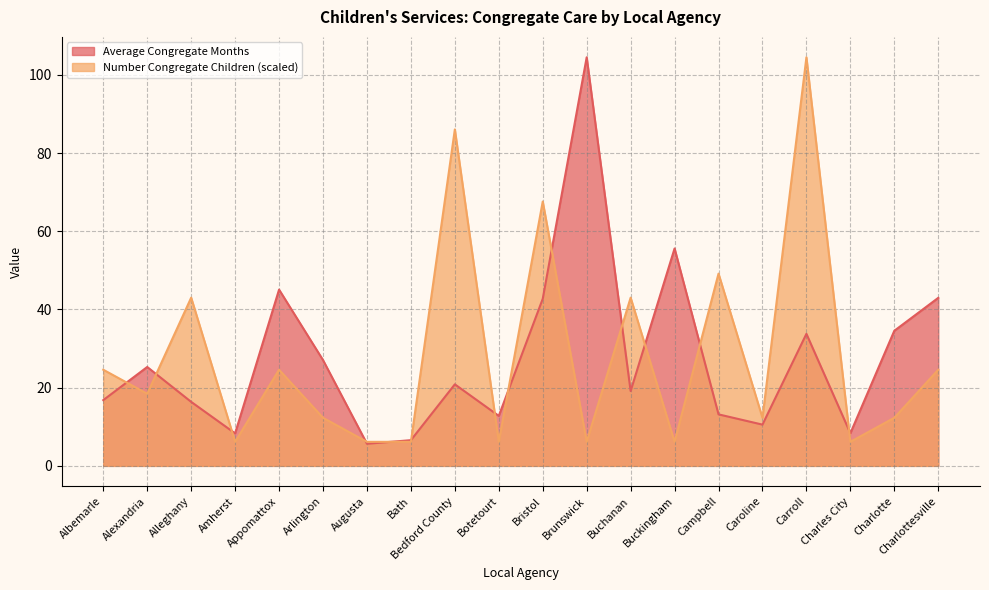

Reading left to right, transcribe all the data shown in this chart.

Average Congregate Months: Albemarle=16.8	Alexandria=25.3	Alleghany=16.4	Amherst=8.3	Appomattox=45.1	Arlington=27.1	Augusta=5.7	Bath=6.6	Bedford County=20.9	Botetourt=12.8	Bristol=42.7	Brunswick=104.5	Buchanan=19.1	Buckingham=55.6	Campbell=13.2	Caroline=10.5	Carroll=33.8	Charles City=8.3	Charlotte=34.5	Charlottesville=43.0
Number Congregate Children: Albemarle=24.6	Alexandria=18.4	Alleghany=43.0	Amherst=6.1	Appomattox=24.6	Arlington=12.3	Augusta=6.1	Bath=6.1	Bedford County=86.0	Botetourt=6.1	Bristol=67.6	Brunswick=6.1	Buchanan=43.0	Buckingham=6.1	Campbell=49.2	Caroline=12.3	Carroll=104.5	Charles City=6.1	Charlotte=12.3	Charlottesville=24.6